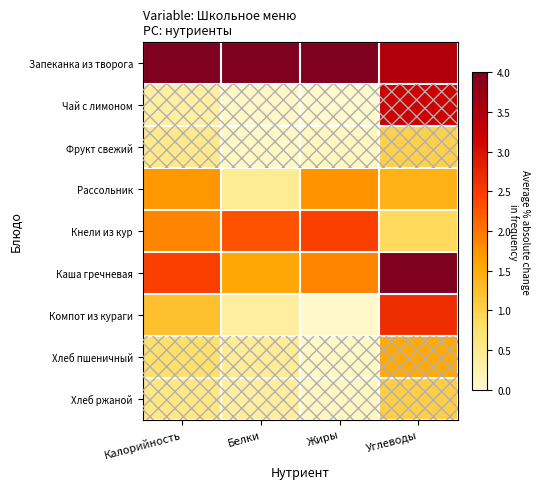

Between Жиры and Углеводы, which is larger?

Жиры